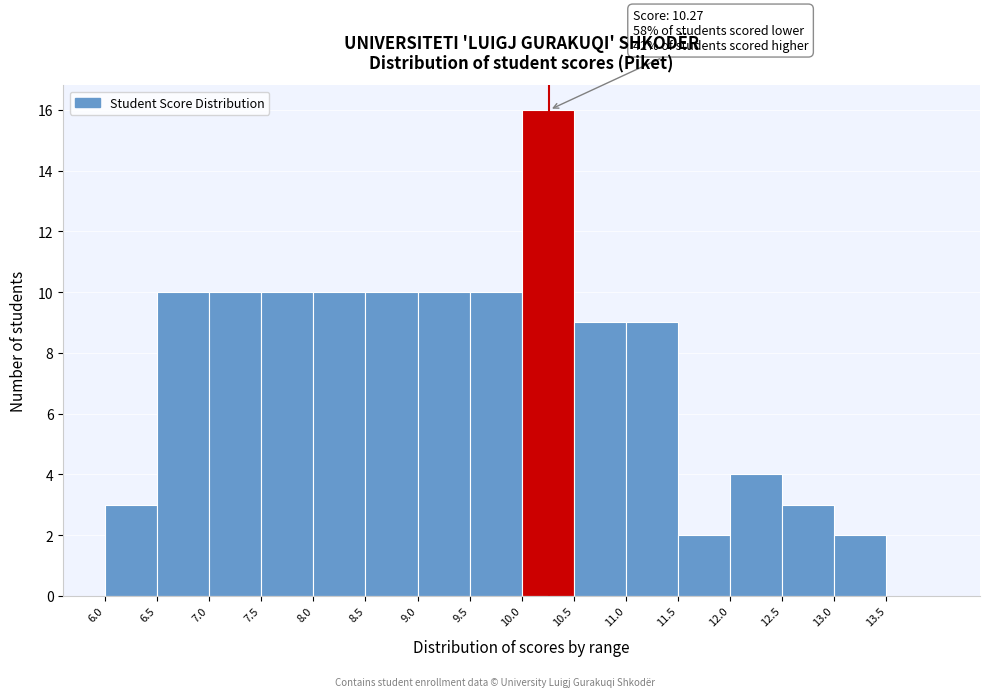

Over which range of the x-axis is the bar tallest?

10.0 to 10.5